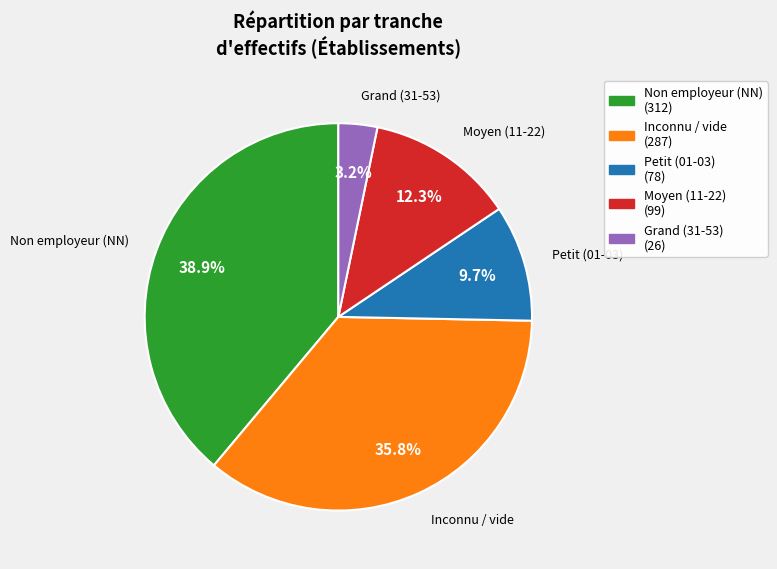

Is there any slice that represents more than half of the pie?

No